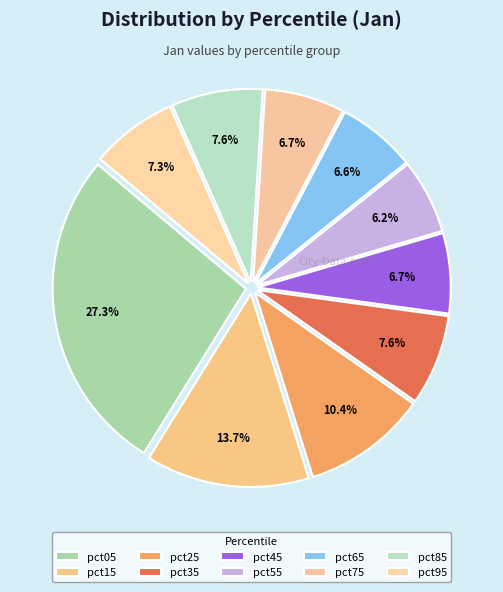

How many segments does this pie chart have?

10